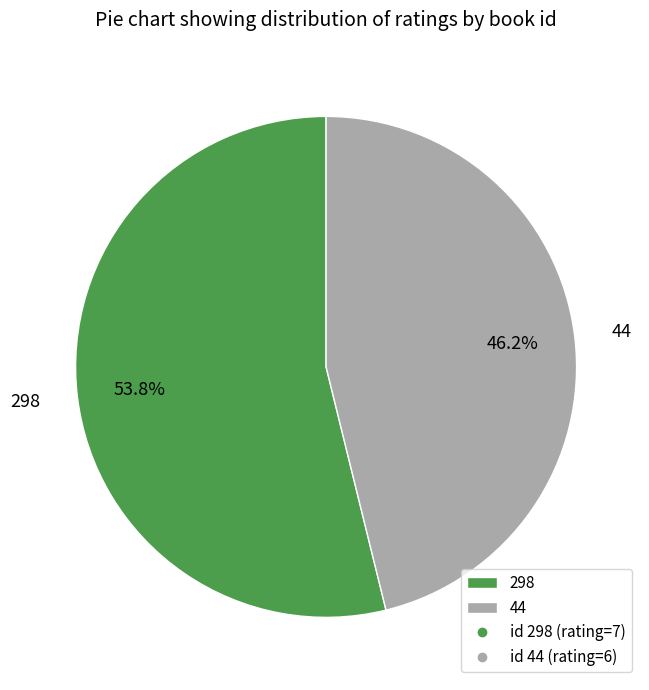

To the nearest percent, what percentage of the pie is 44?

46%